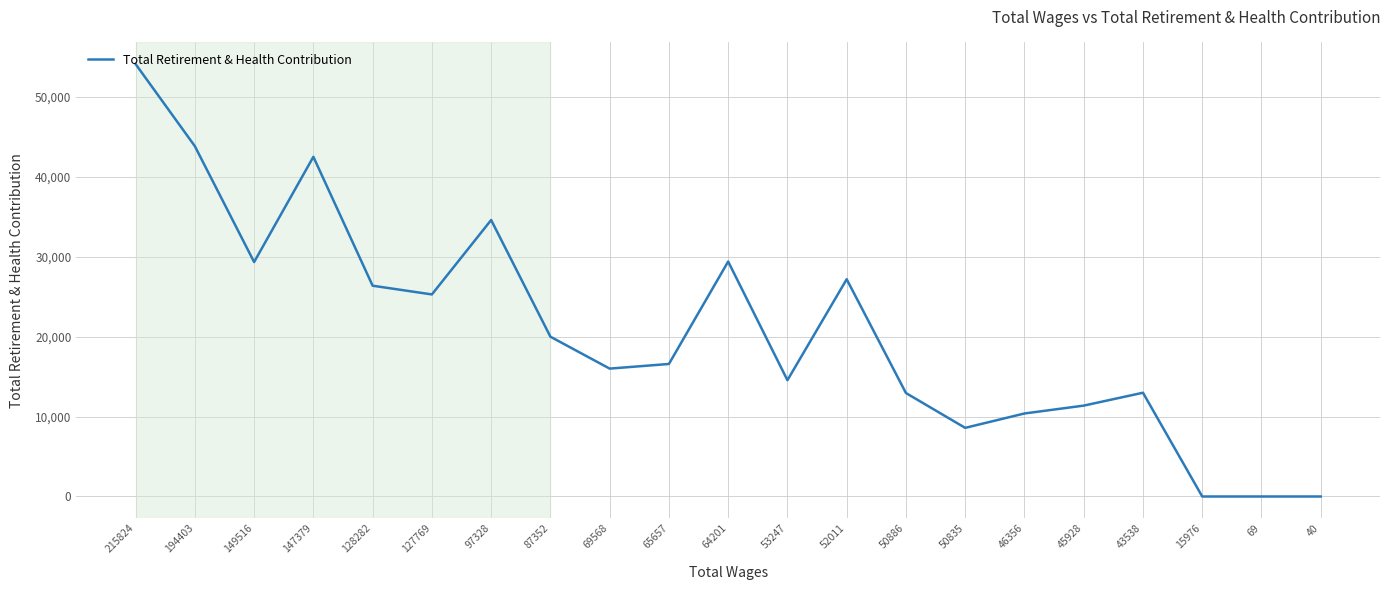

True or false: there are more than 2 points higher than both neighbors.

True